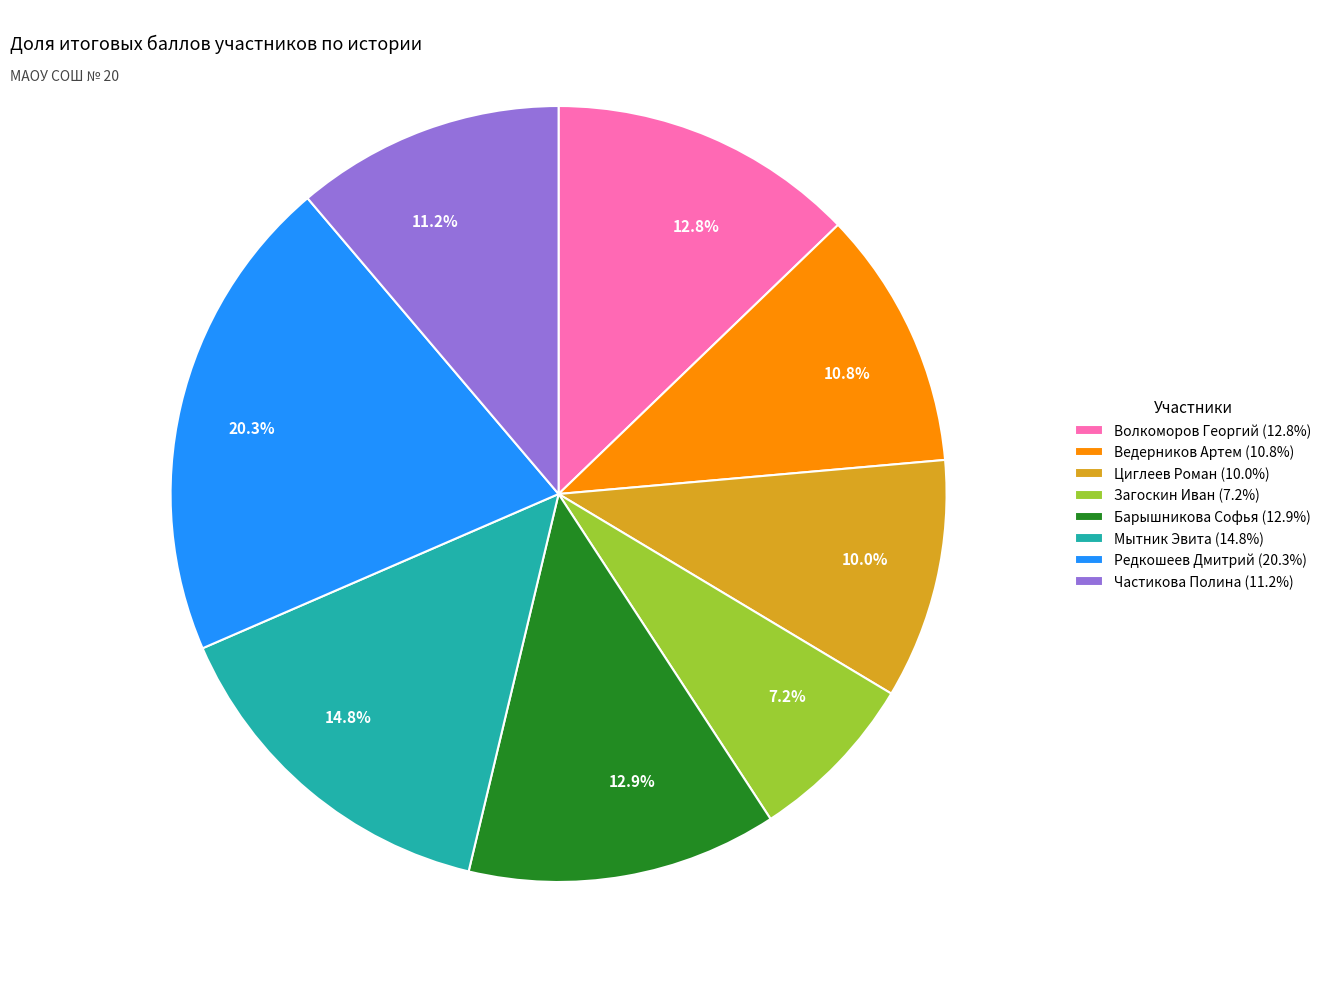

To the nearest percent, what is the combined percentage of Циглеев Роман and Частикова Полина?

21%